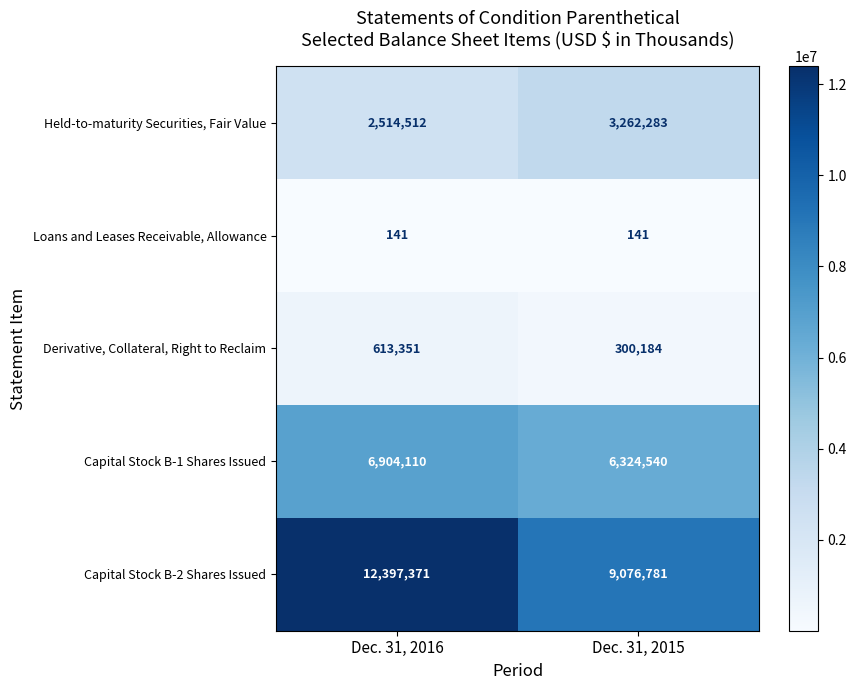

At which category does the chart reach its peak across all series?

Dec. 31, 2016